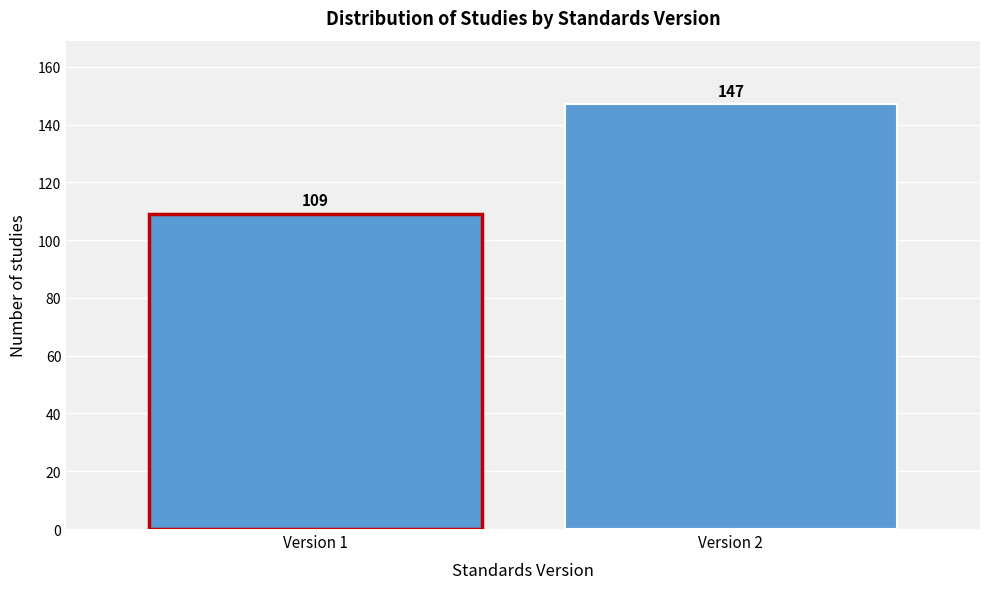

Reading left to right, transcribe all the data shown in this chart.

109	147